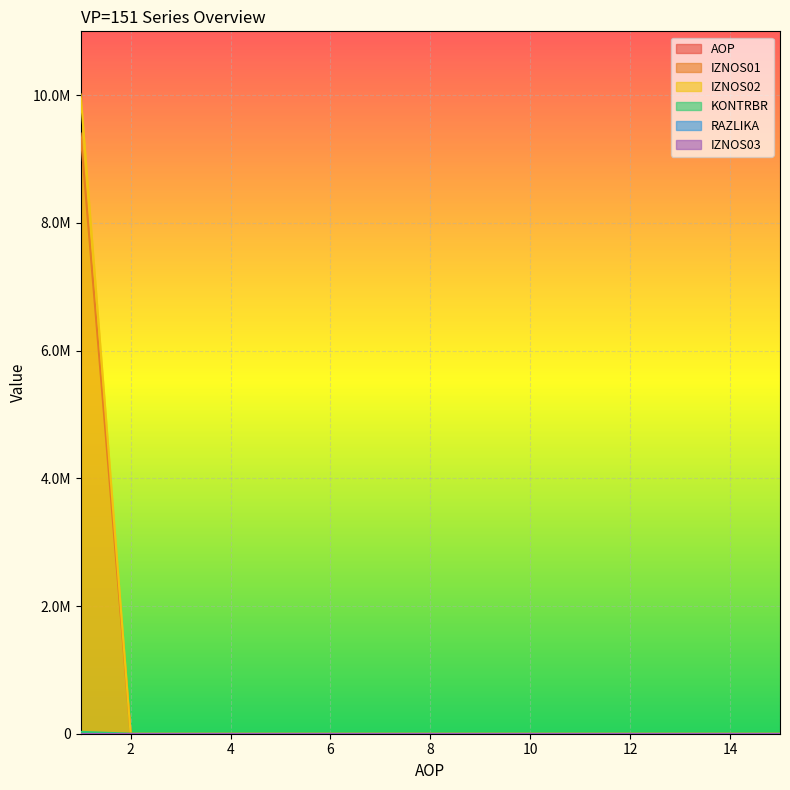

What is the difference between the maximum and minimum values in the KONTRBR series?

10010873.3